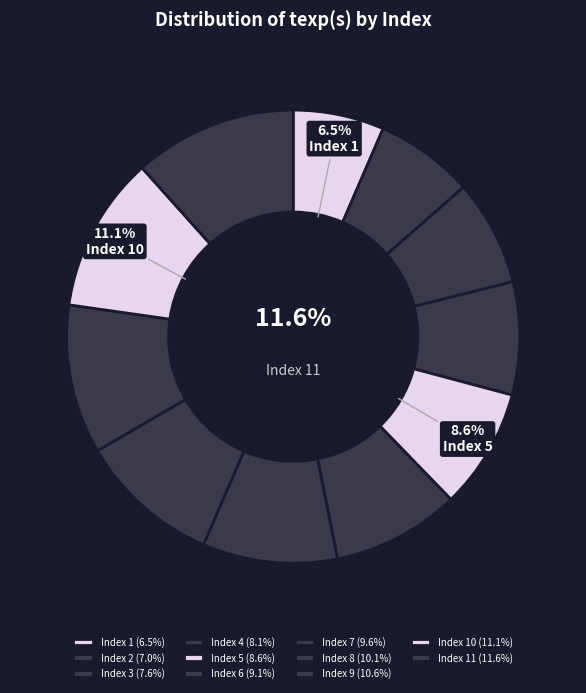

What percentage is NOT represented by 4?

91.9%